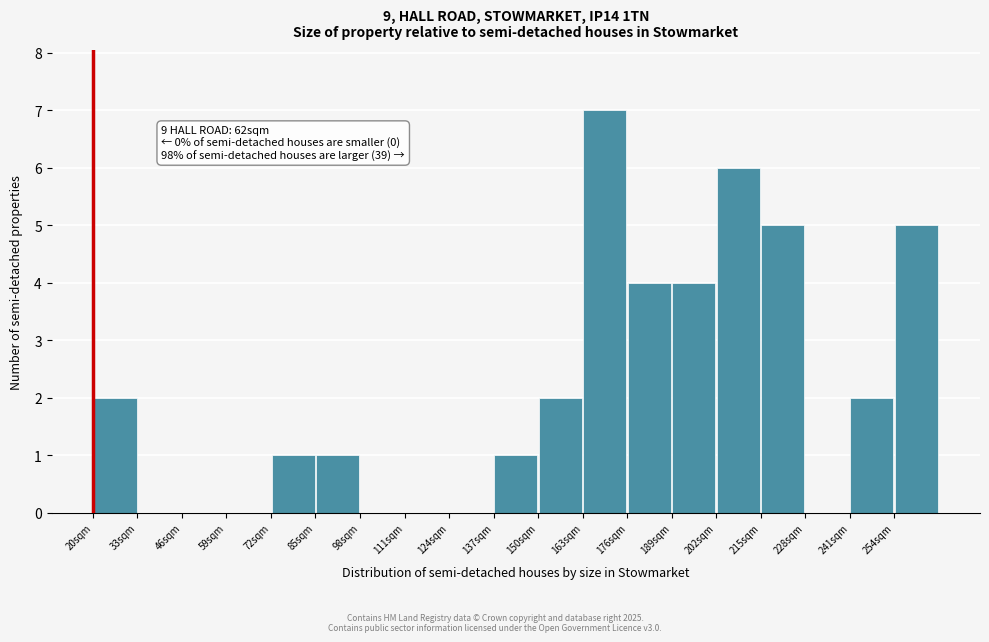

Over which range of the x-axis is the bar tallest?

163 to 176